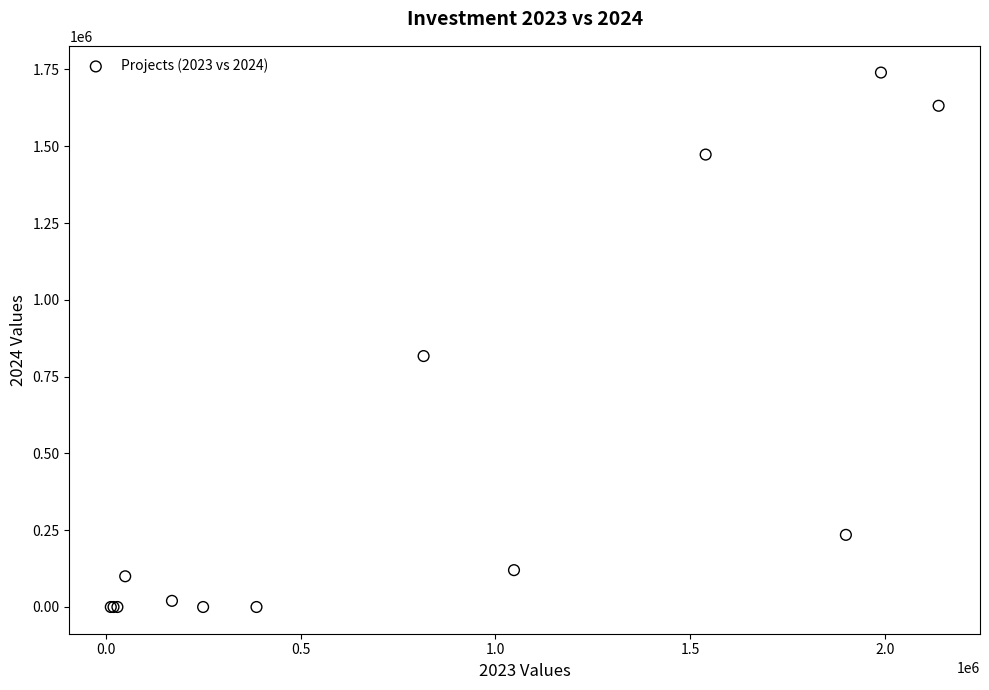

What Y value in the scatter plot is closest to 870000?

817000.0